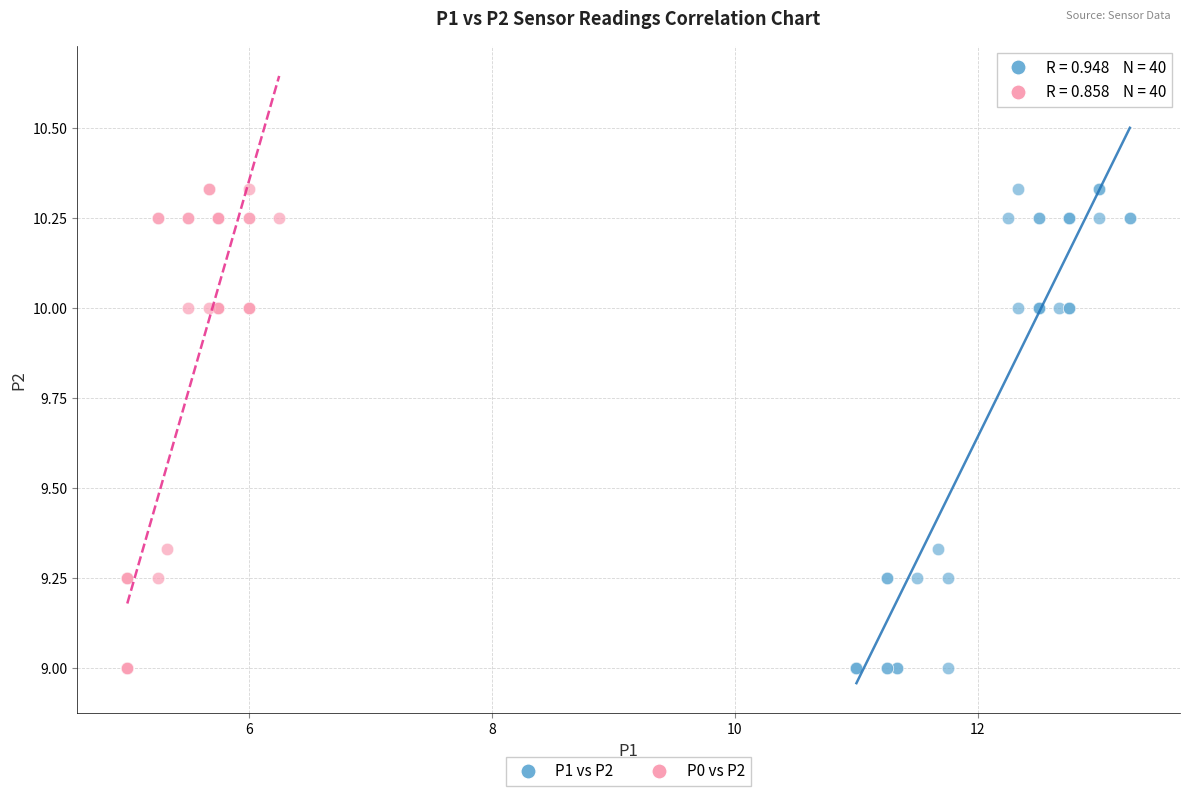

What are all the series names shown in the legend?

P1 vs P2, P0 vs P2